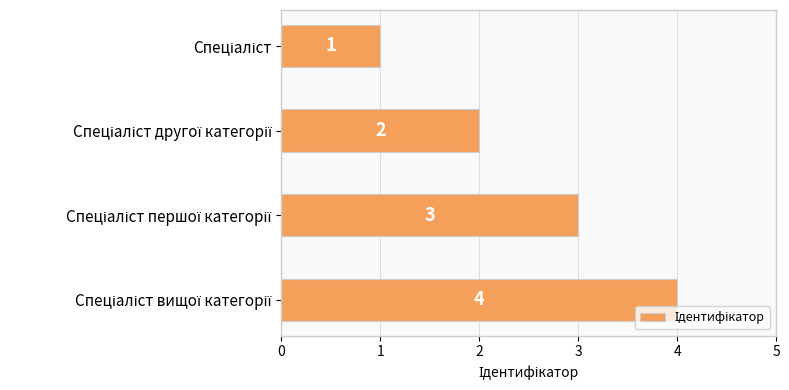

What is the maximum value shown in the chart?

4